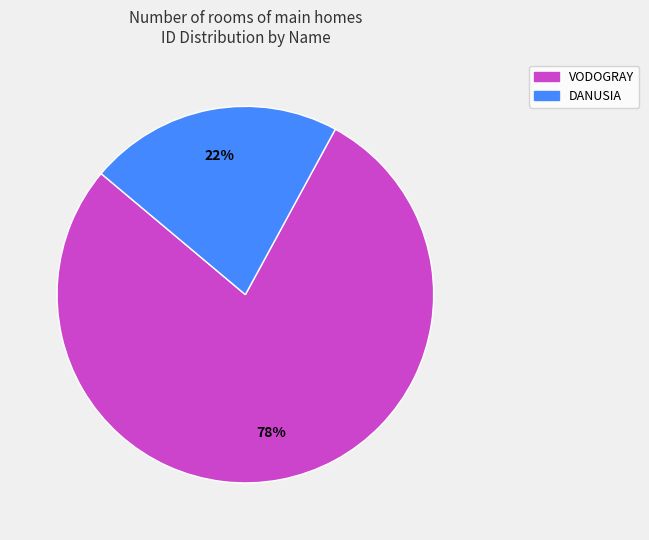

What percentage is the DANUSIA slice, to the nearest percent?

22%